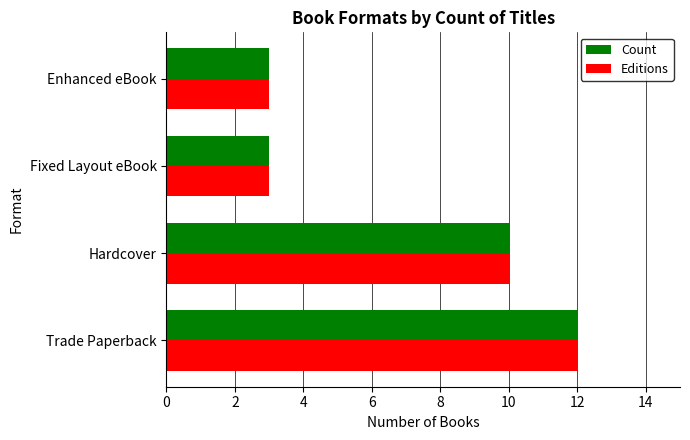

At which category is the sum across all series the highest?

Trade Paperback